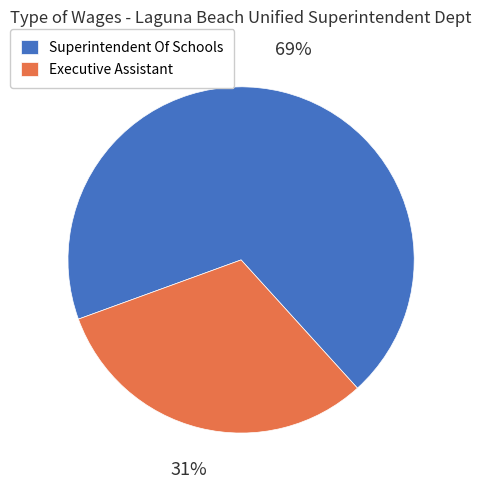

Approximately how many times larger is the value at Superintendent Of Schools compared to Executive Assistant?

2.2